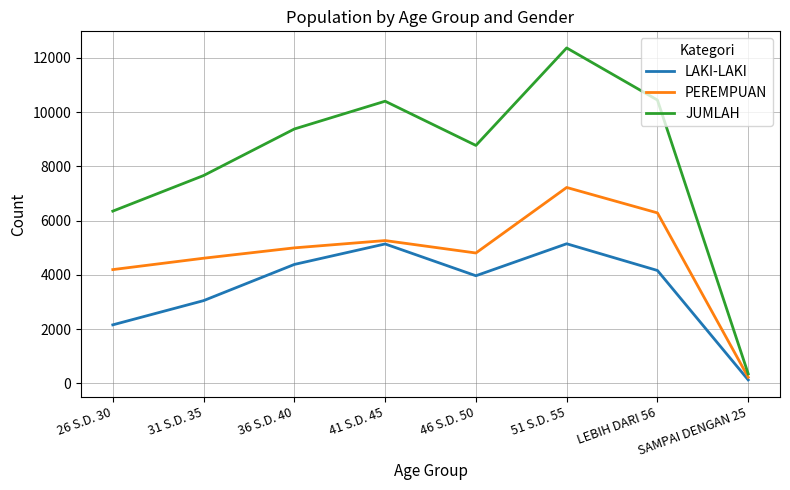

What is the difference between the LAKI-LAKI values at 26 S.D. 30 and 51 S.D. 55?

2989